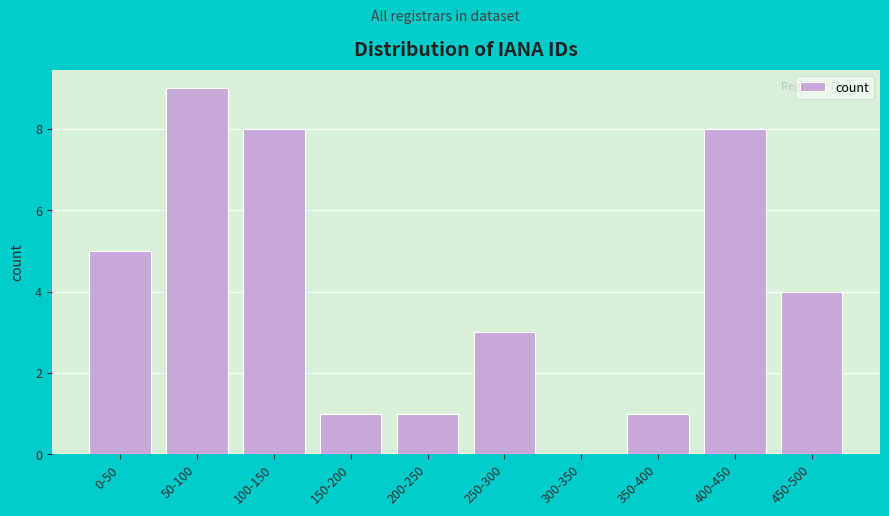

Reading right to left, list all the values displayed in this chart.

450-500=4	400-450=8	350-400=1	300-350=0	250-300=3	200-250=1	150-200=1	100-150=8	50-100=9	0-50=5